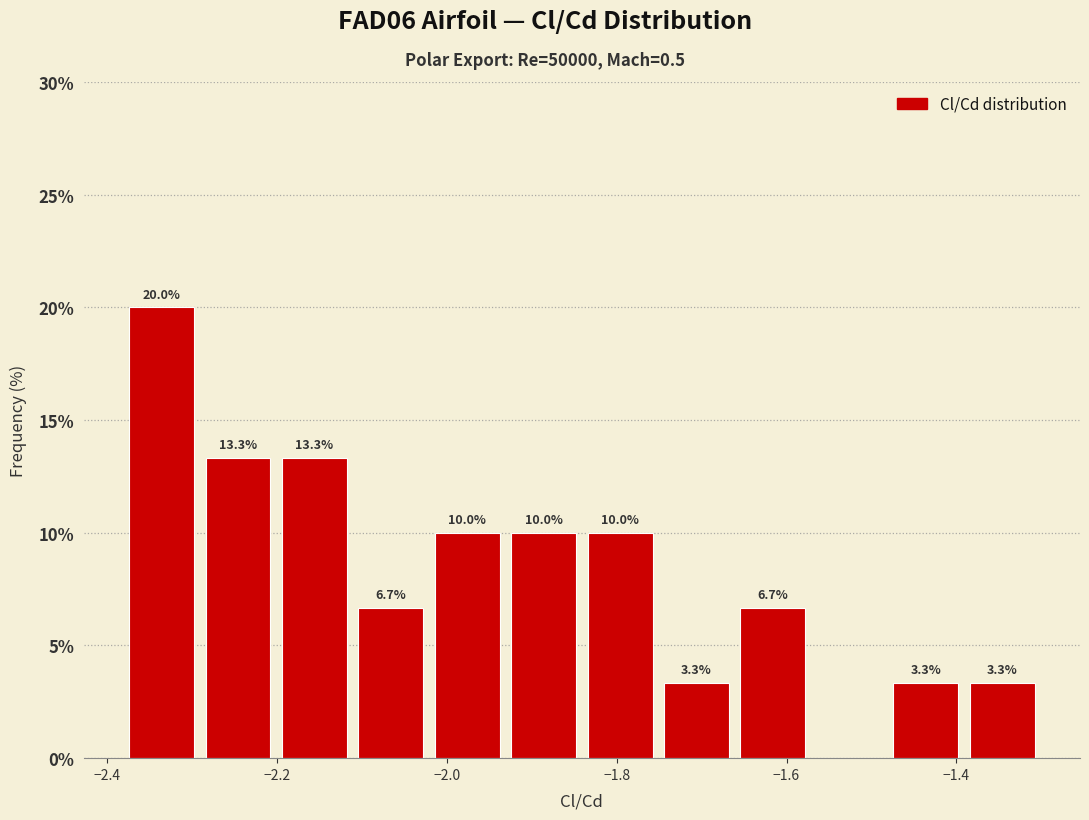

Over which range of the x-axis is the bar tallest?

-2.38 to -2.30